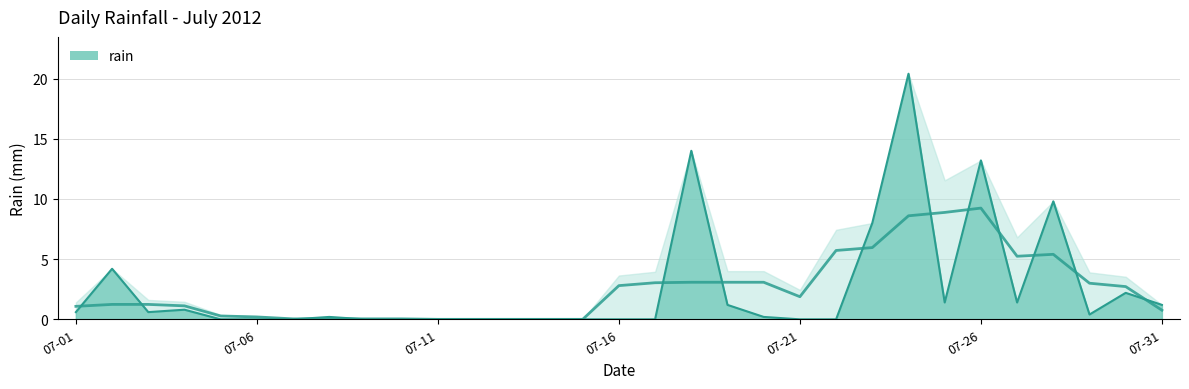

At which category does the data reach its first local valley?

2012-07-03